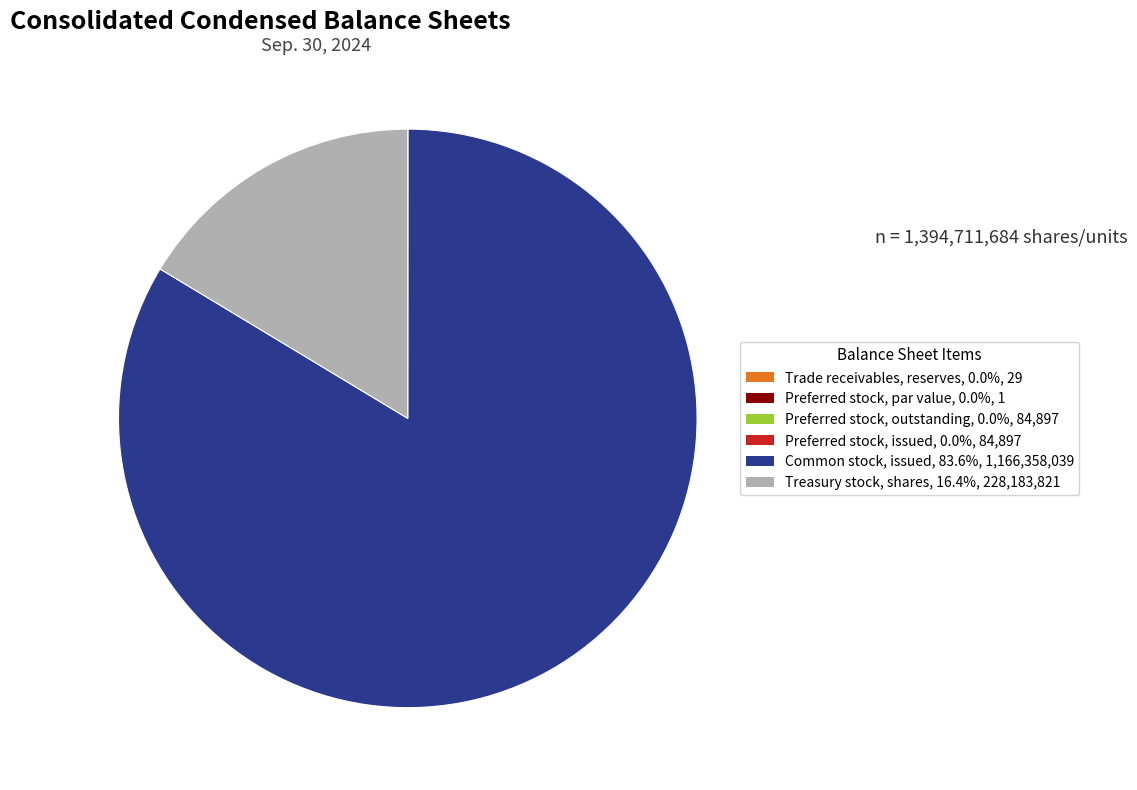

Which category has the biggest portion of the pie?

Common stock, issued